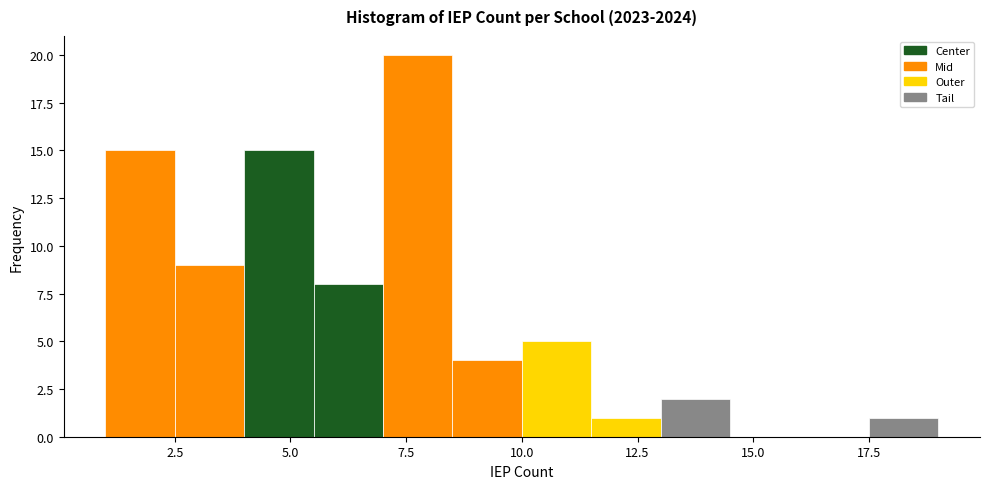

Read against the x-axis, roughly where is the centre of the tallest bar?

8.0